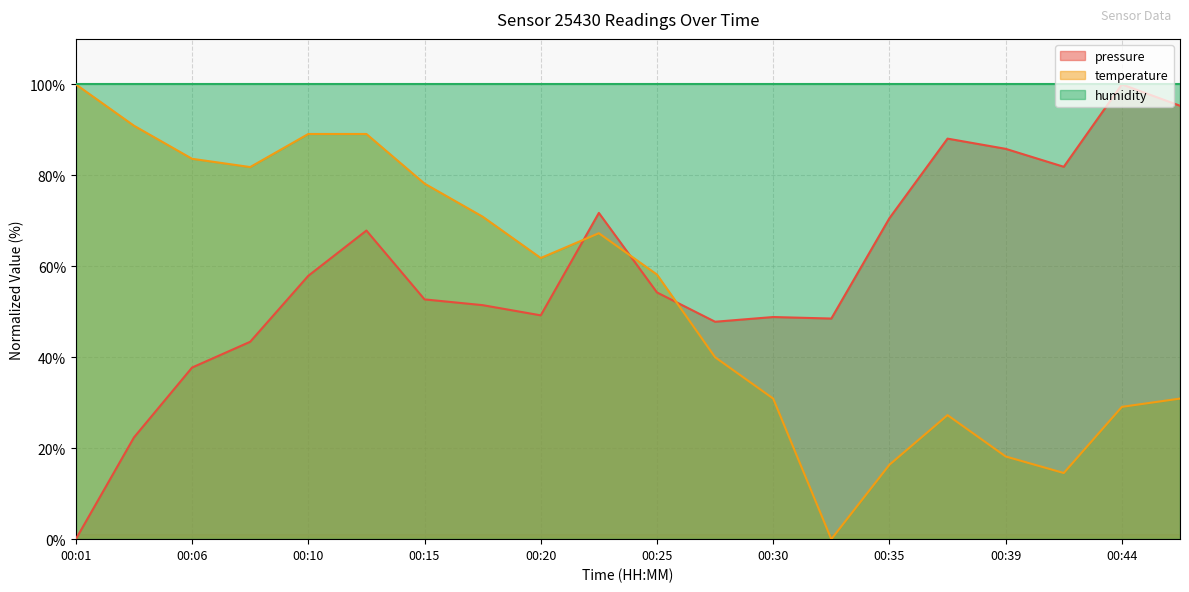

Which series has the largest total across all categories?

humidity